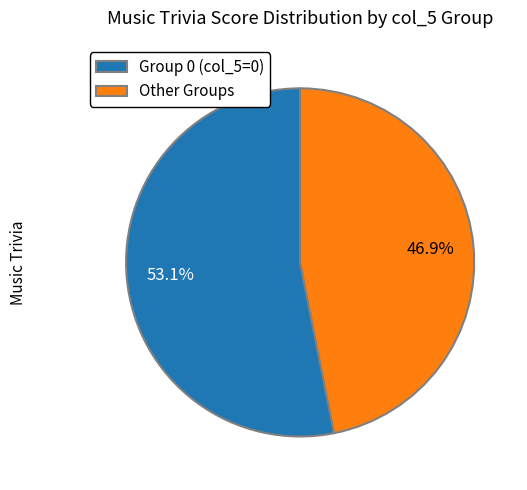

How many segments does this pie chart have?

2